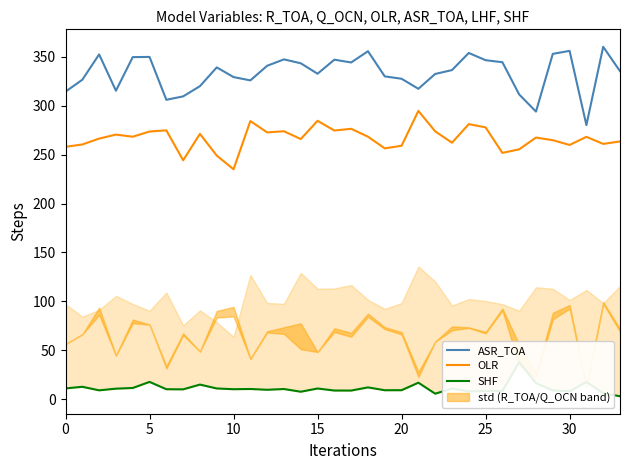

The OLR series shows 160.0 at 0. True or false?

False